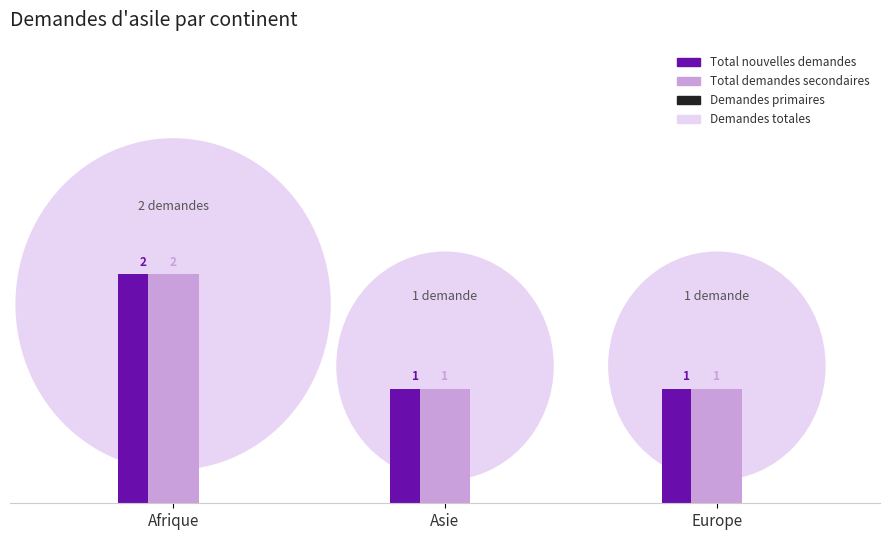

Count the Total demandes secondaires values in the range 1 to 2.

3